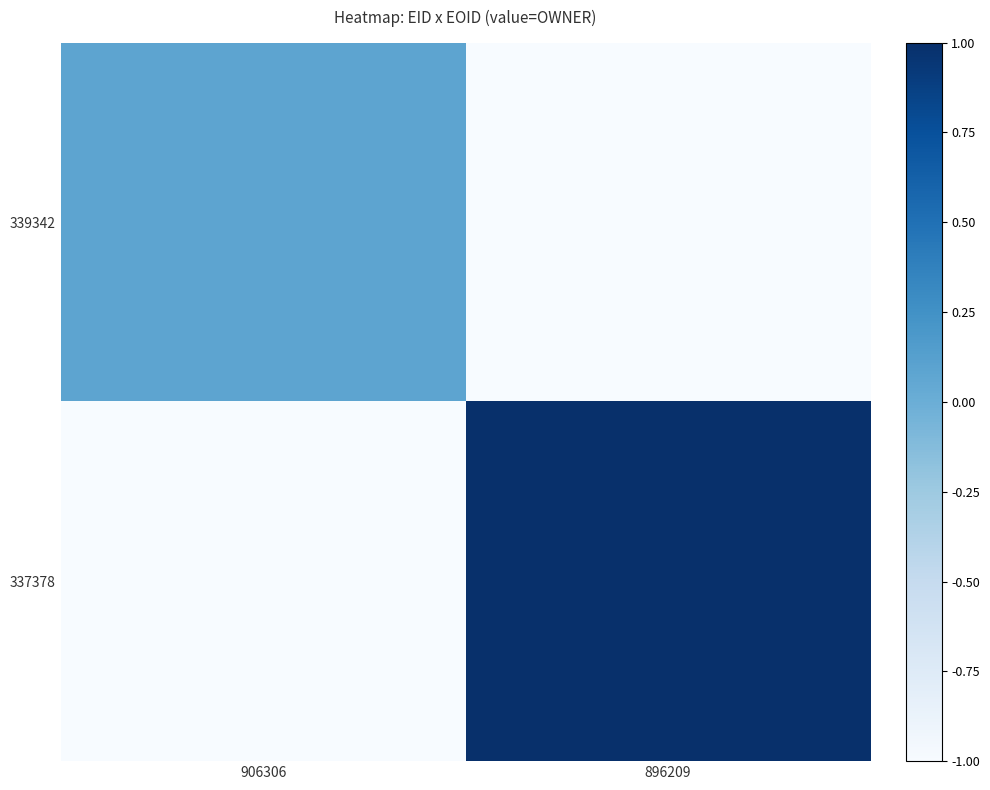

Which series has the widest spread of values?

337378